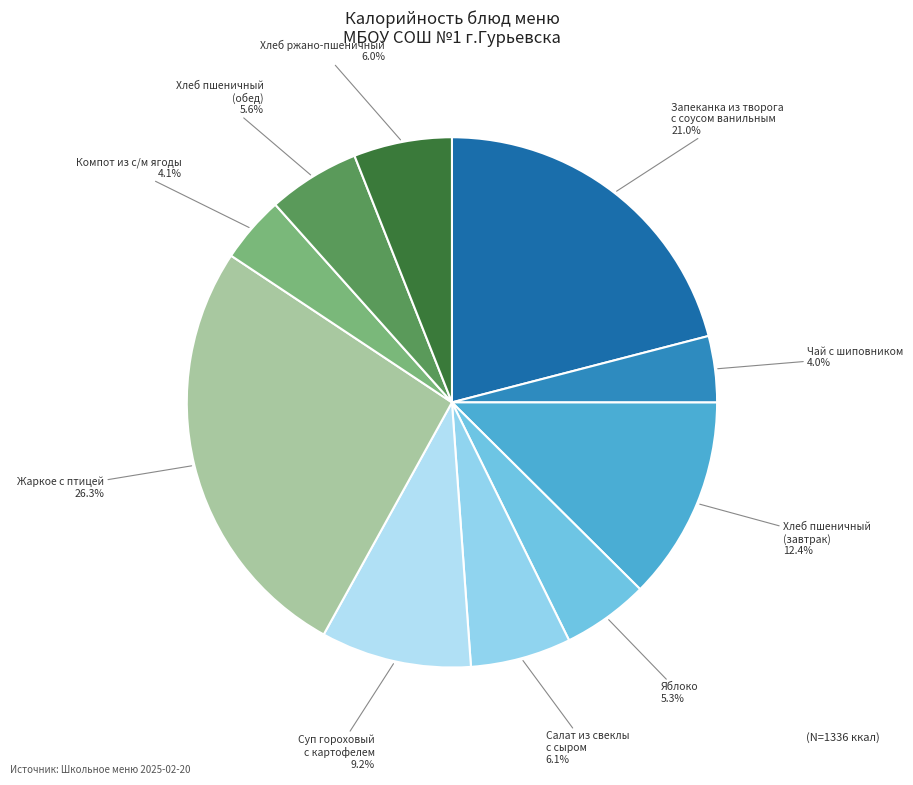

Is there a majority slice in this chart?

No